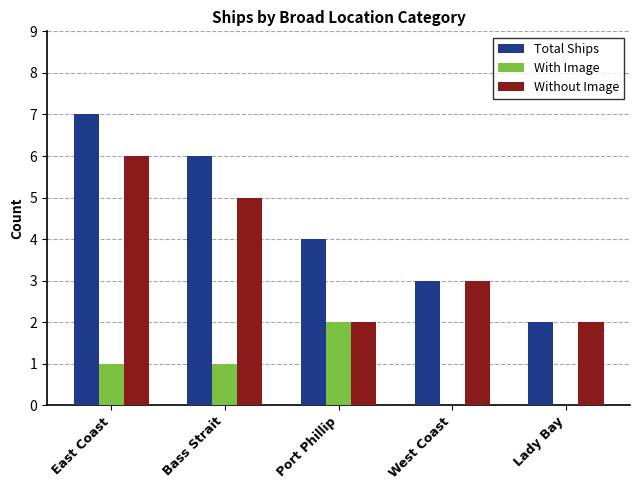

What is the highest value of the Without Image series?

6